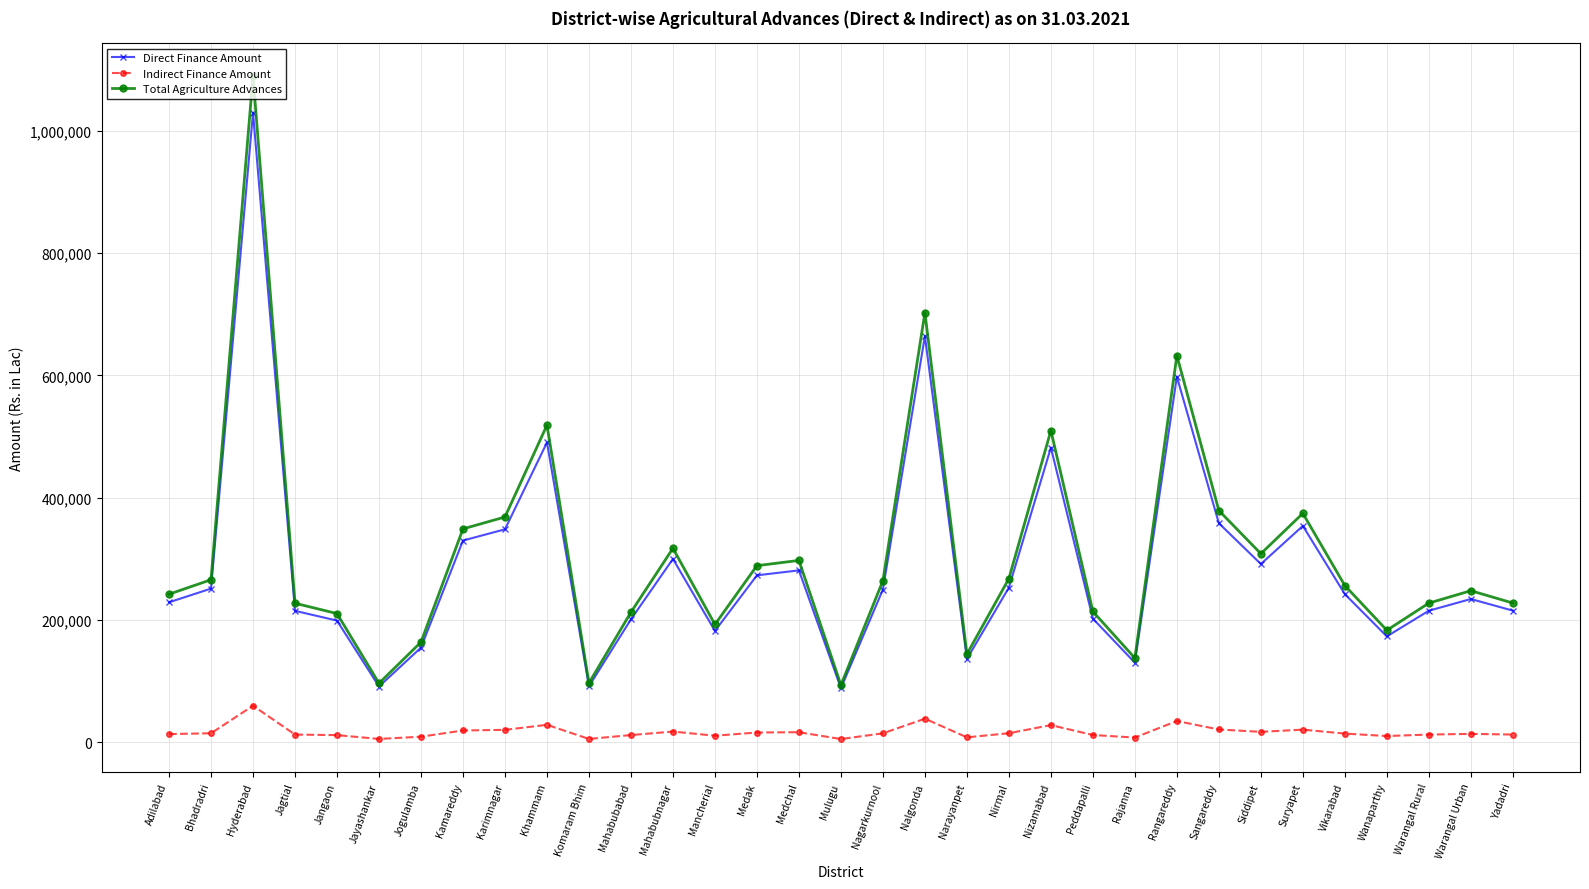

What is the sum of all Indirect Finance Amount values?

552595.4